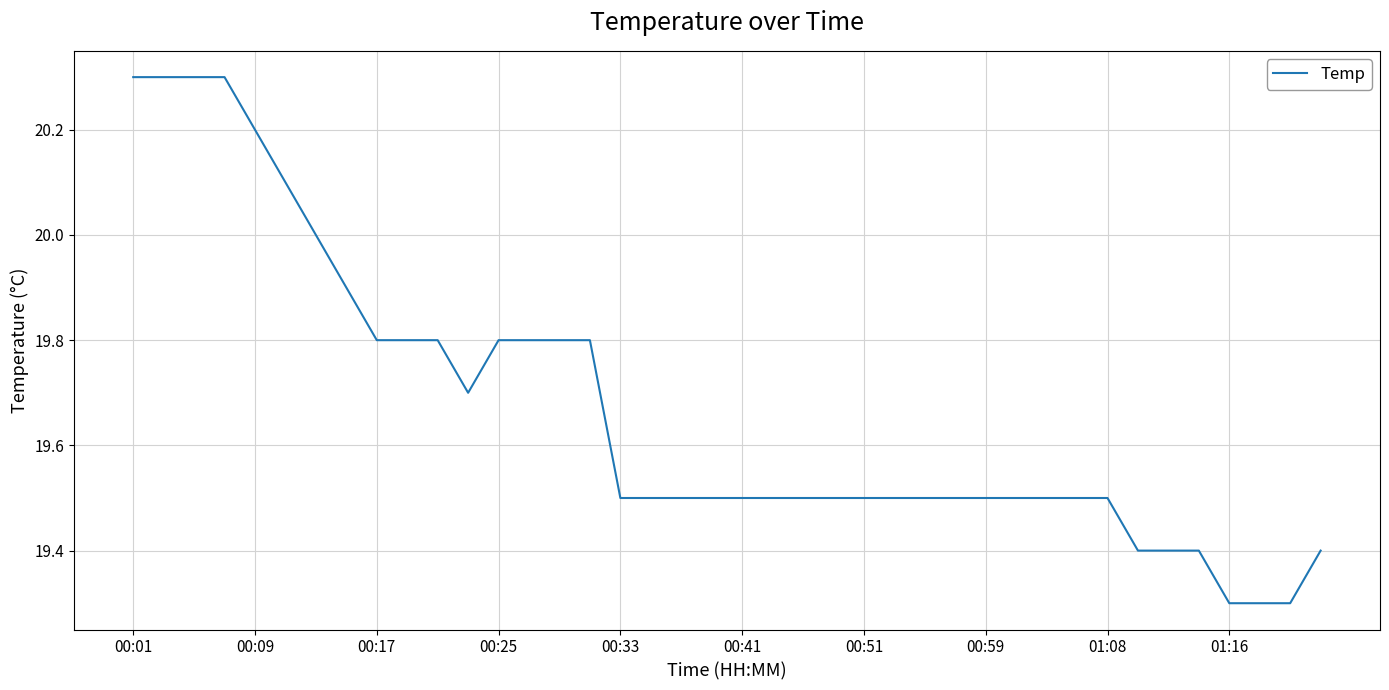

What is the greatest value displayed?

20.3